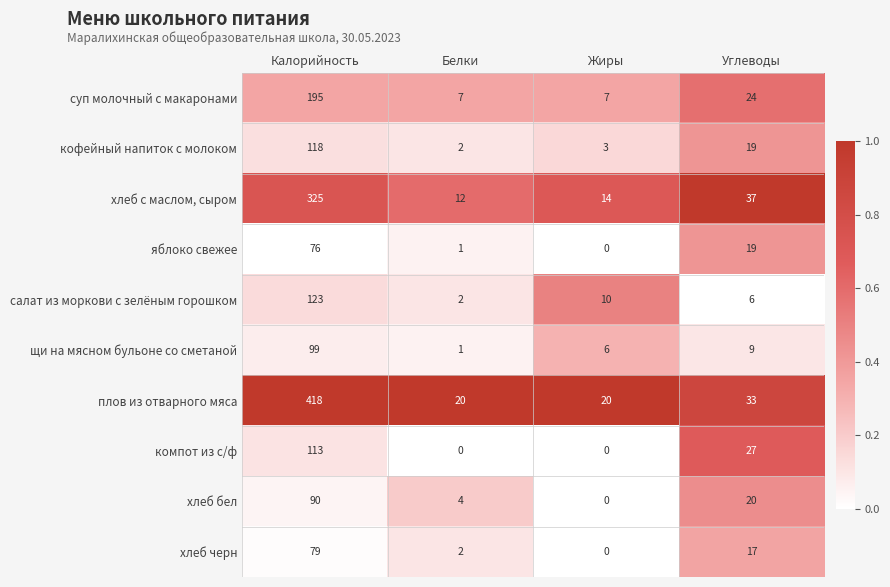

What is the highest value of the хлеб черн series?

79